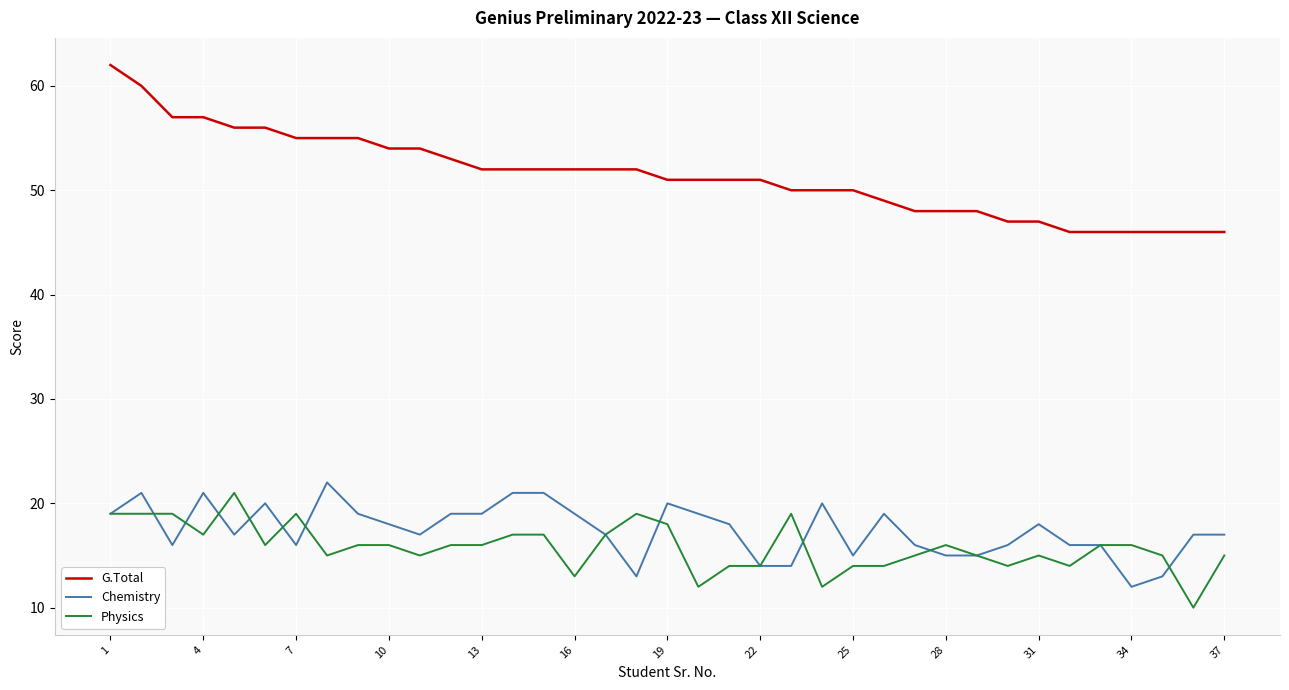

Rank the series by their maximum value, from lowest to highest.

Physics, Chemistry, G.Total